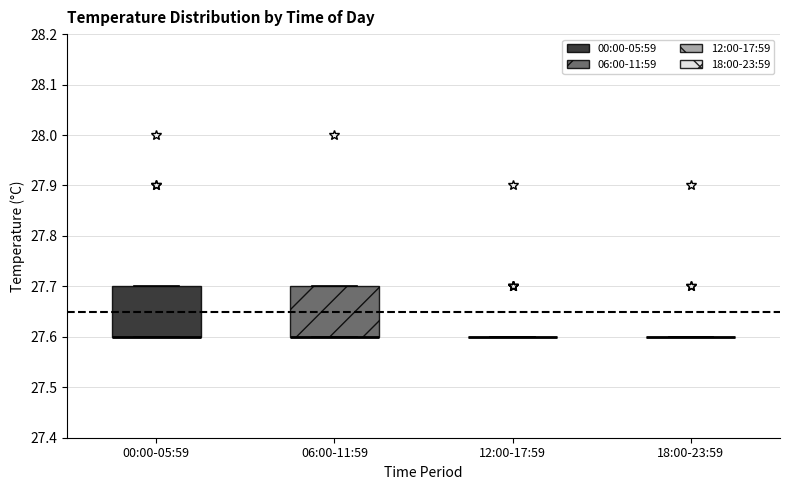

Reading left to right, read every box against the y-axis: the position of its median line, the range the box covers, and the ends of its whiskers. The values are not printed on the chart, so give them approximately, as read against the axis.

00:00-05:59: median 27.6 (drawn on the box's lower edge), box 27.6 to 27.7, whiskers 27.6 to 27.7
06:00-11:59: median 27.6 (drawn on the box's lower edge), box 27.6 to 27.7, whiskers 27.6 to 27.7
12:00-17:59: box collapsed to a line at 27.6, whiskers 27.6 to 27.6
18:00-23:59: box collapsed to a line at 27.6, whiskers 27.6 to 27.6